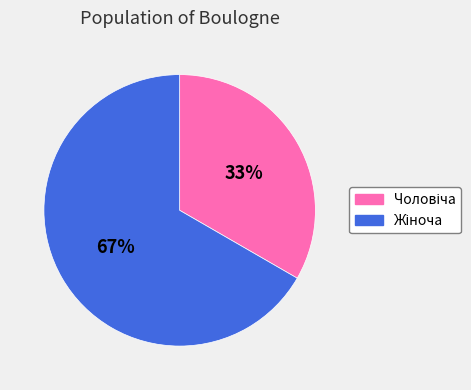

Count the number of slices in the pie.

2